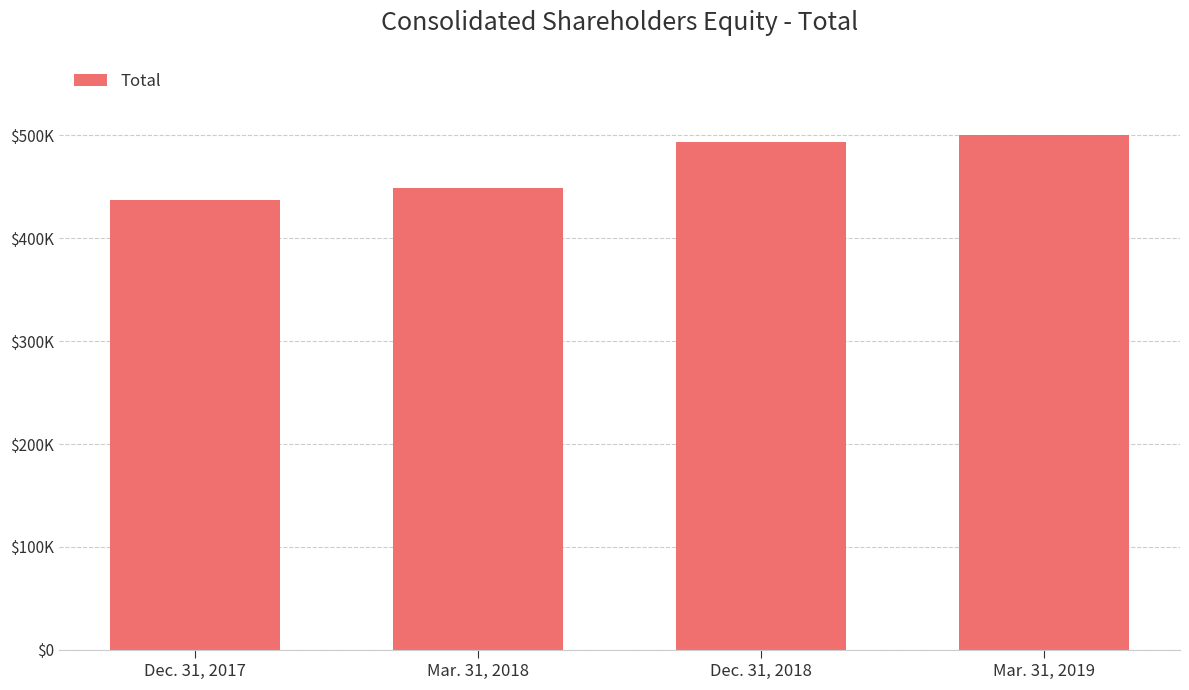

Does the chart contain any negative values?

No